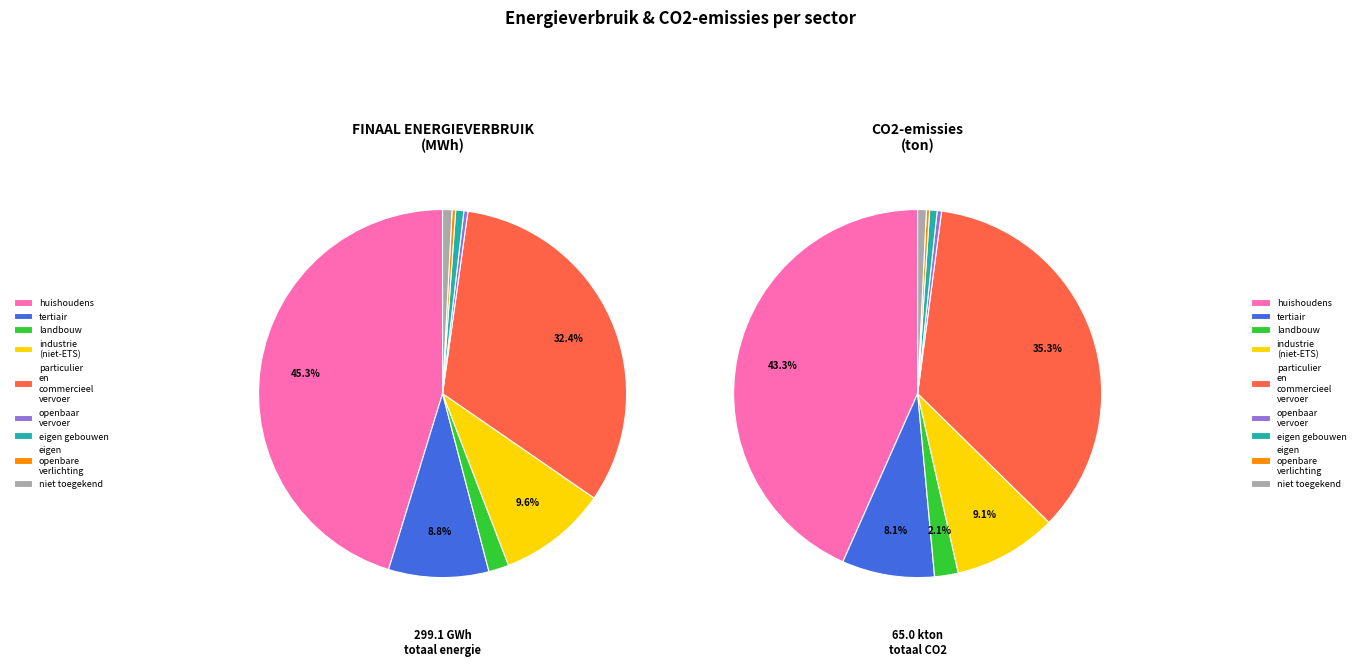

Which slice is the largest?

huishoudens